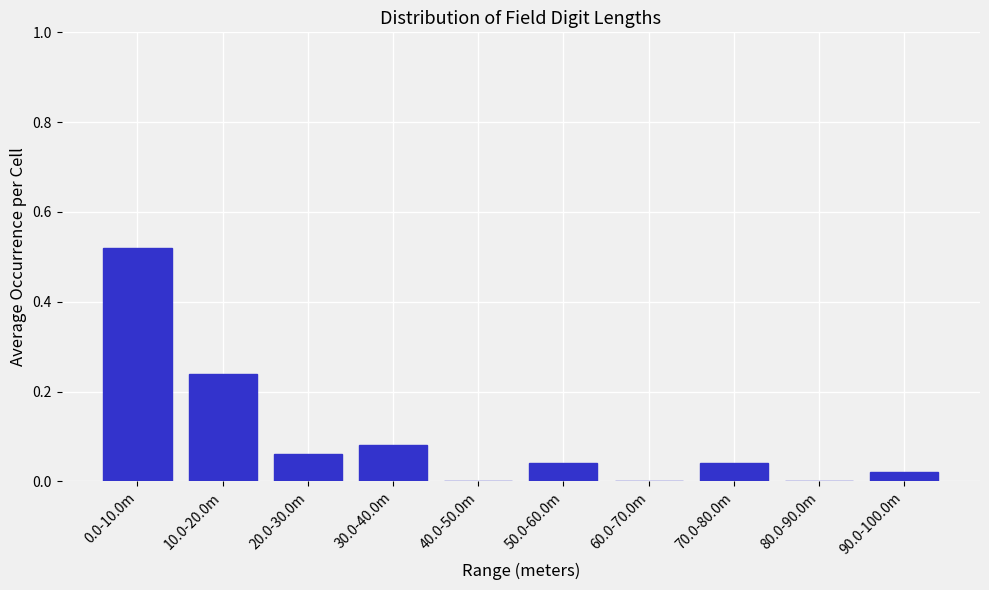

What is the change in value from 0.0-10.0m to 10.0-20.0m?

-0.3